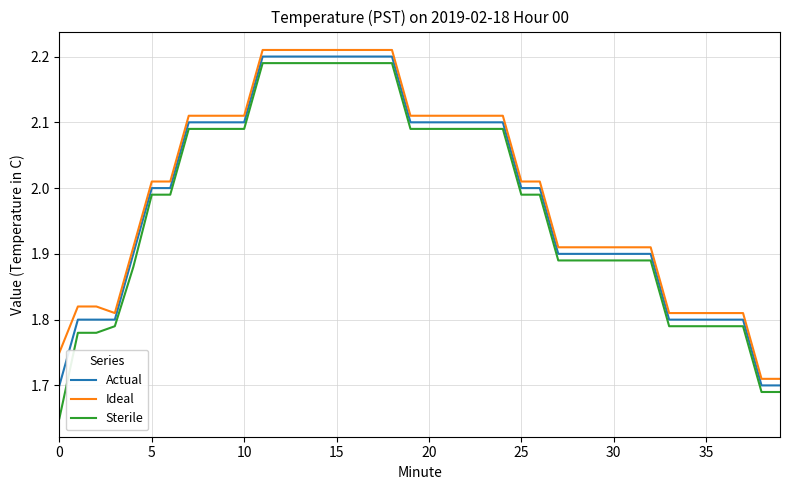

True or false: Ideal and Sterile intersect in this chart.

False